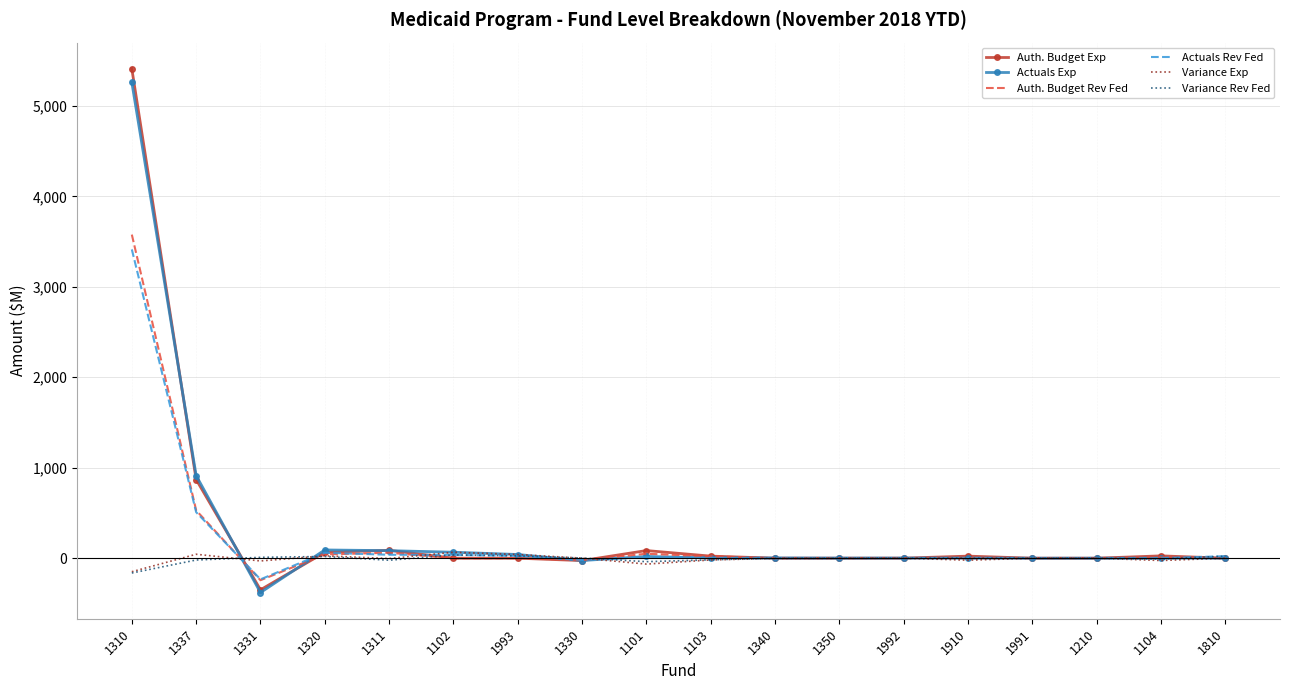

True or false: Auth. Budget Rev Fed has a value of 0.0 at 1991.

True